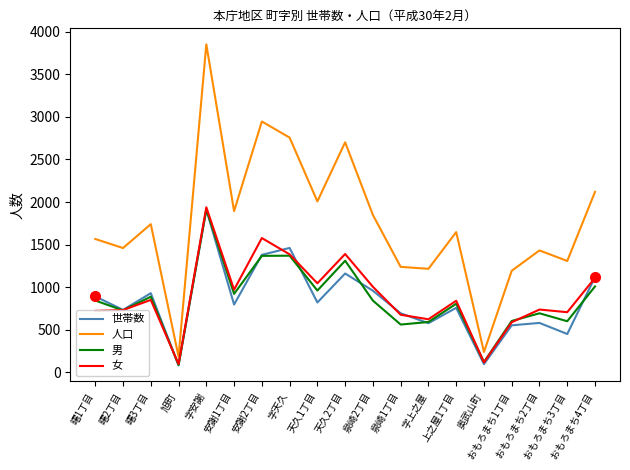

True or false: 女 and 人口 cross at least once.

False